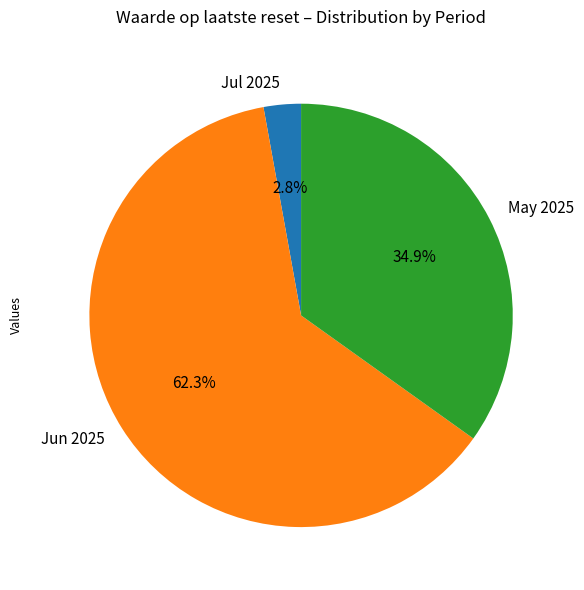

Rank the categories by value from highest to lowest.

Jun 2025, May 2025, Jul 2025